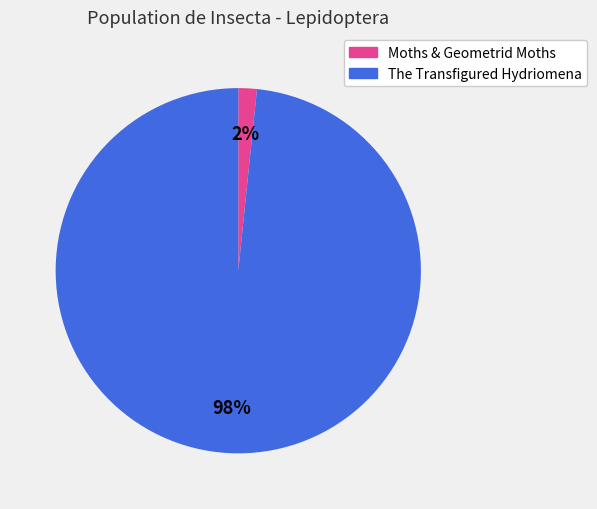

Which has a higher value, The Transfigured Hydriomena or Moths & Geometrid Moths?

The Transfigured Hydriomena